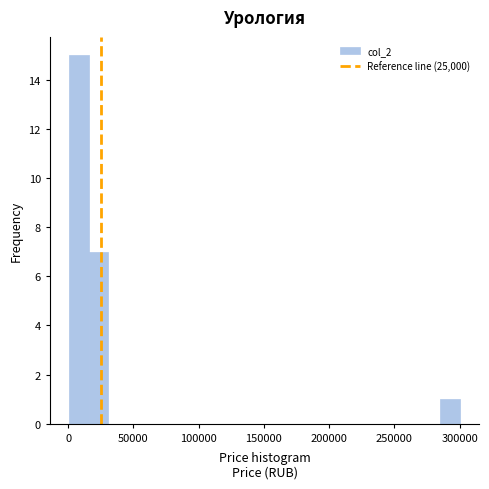

Read against the x-axis, roughly where is the centre of the tallest bar?

10000